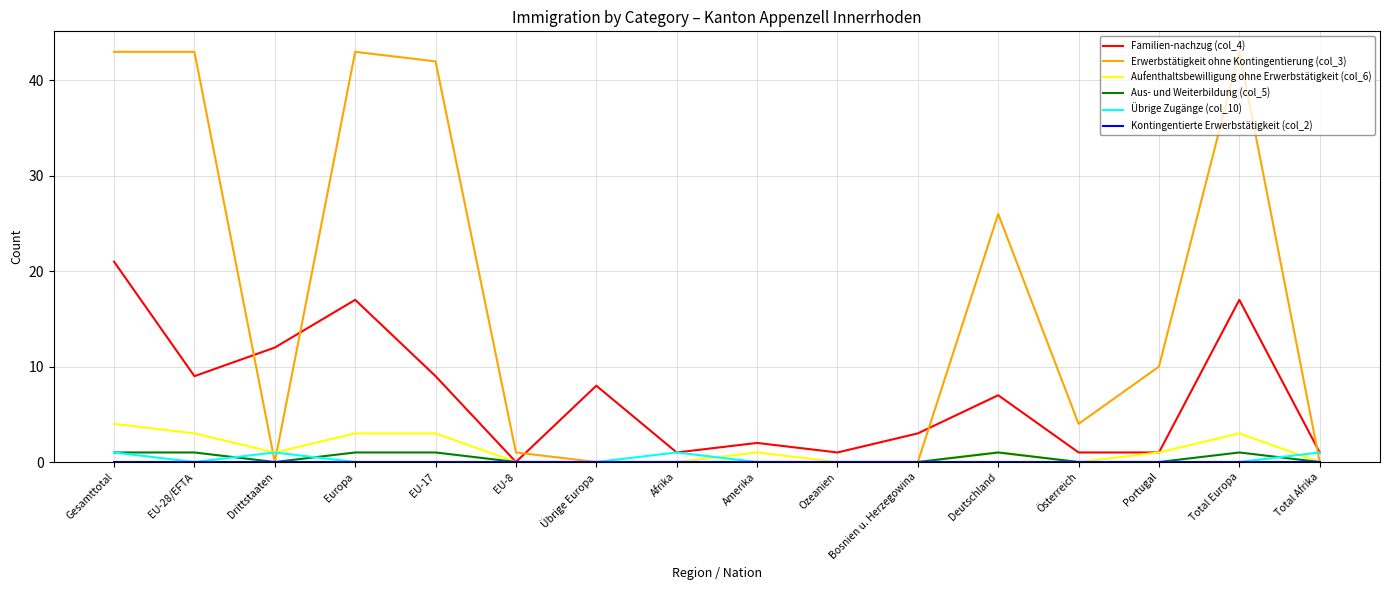

What is the difference between the highest and lowest values at Portugal?

10